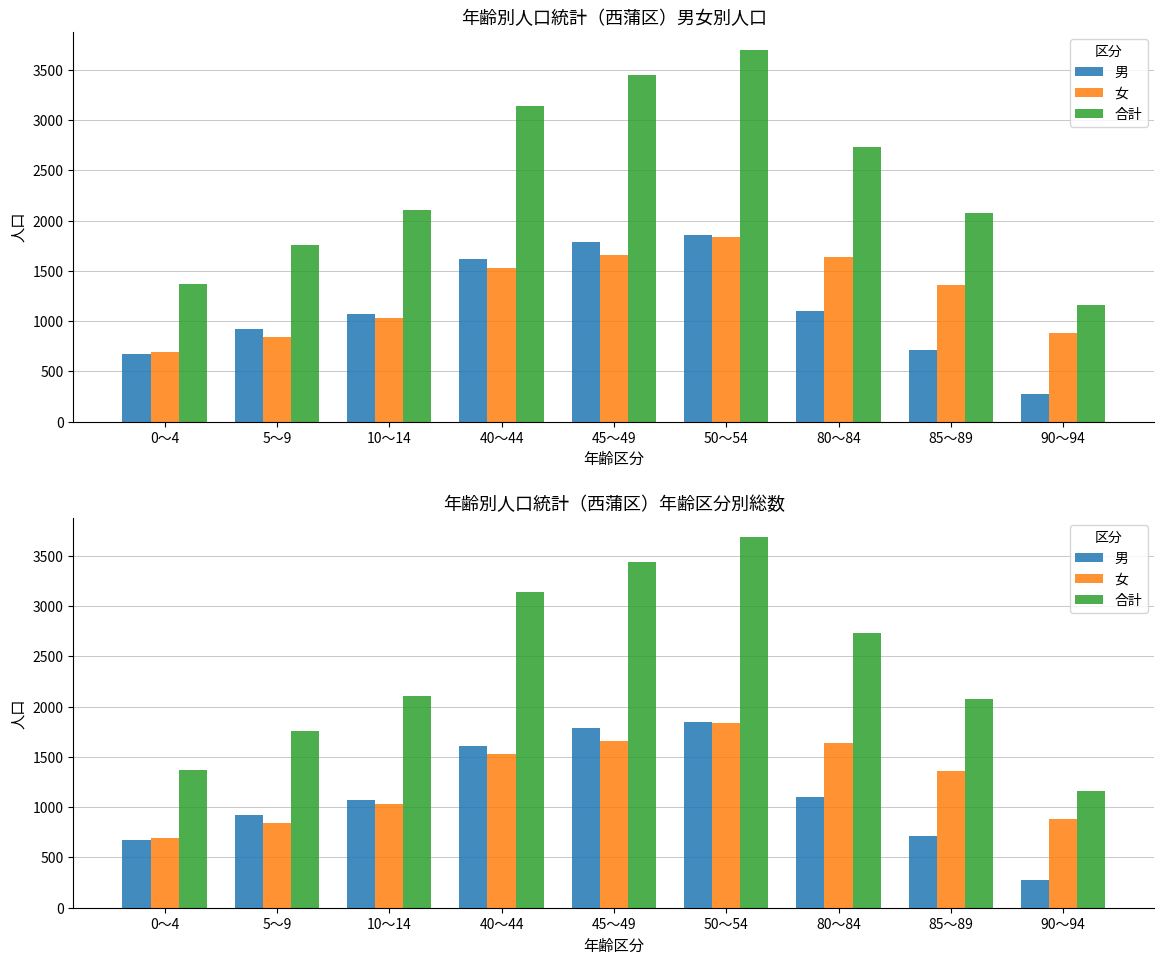

Read the 男 value at 10～14, to the nearest 10.

1080